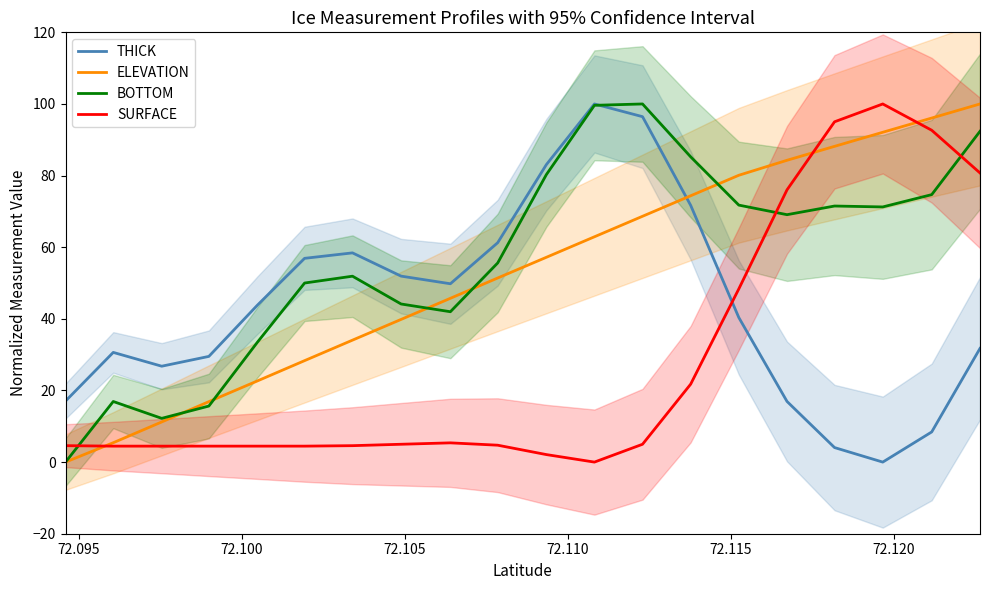

True or false: SURFACE and BOTTOM intersect in this chart.

True